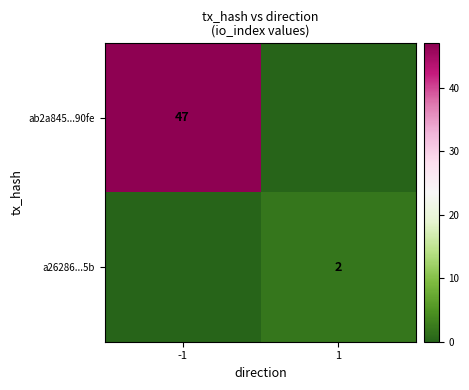

The a26286...5b series shows 2 at 1. True or false?

True